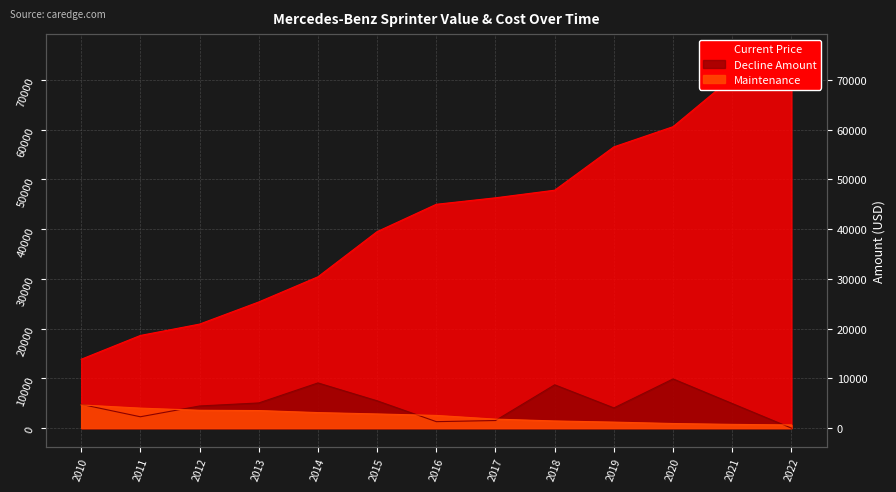

The value of Current Price at 2022 is 75442. True or false?

True